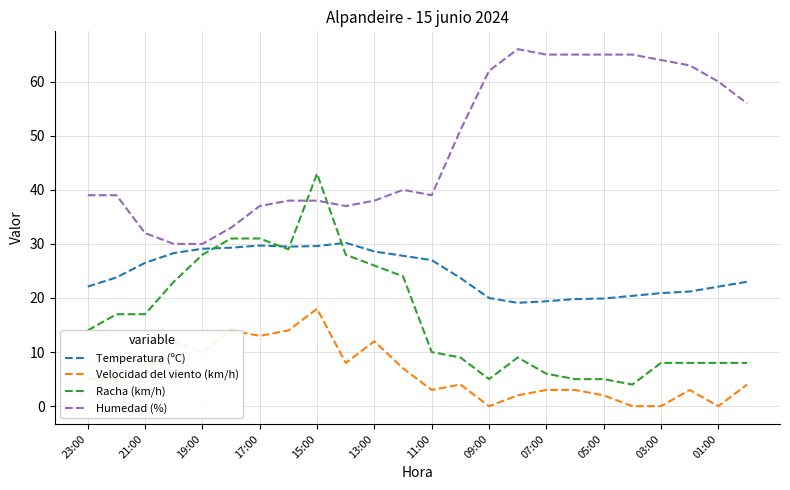

What is the greatest value displayed?

66.0